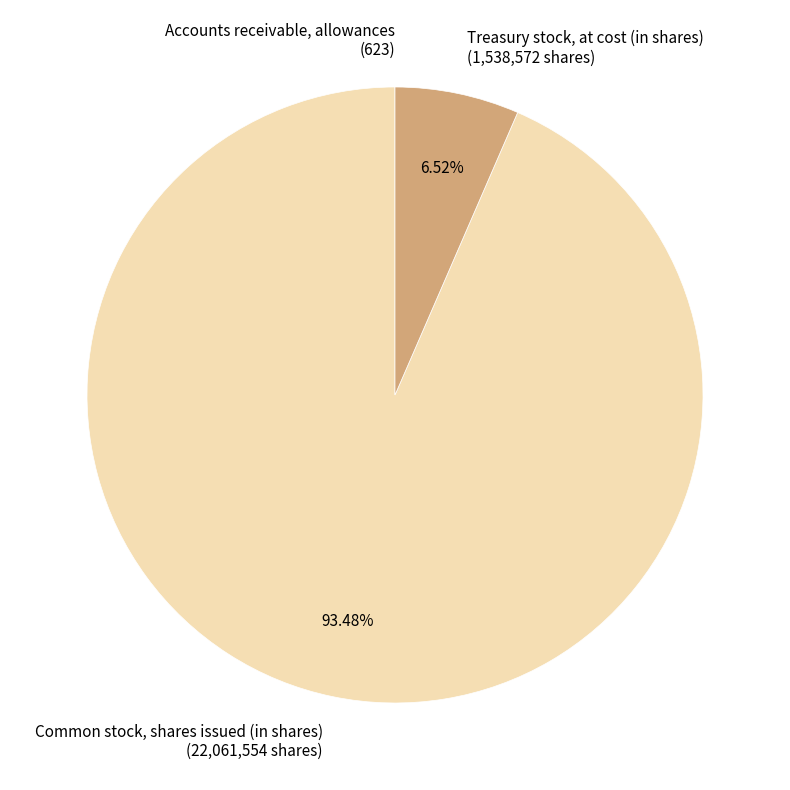

Is there a majority slice in this chart?

Yes